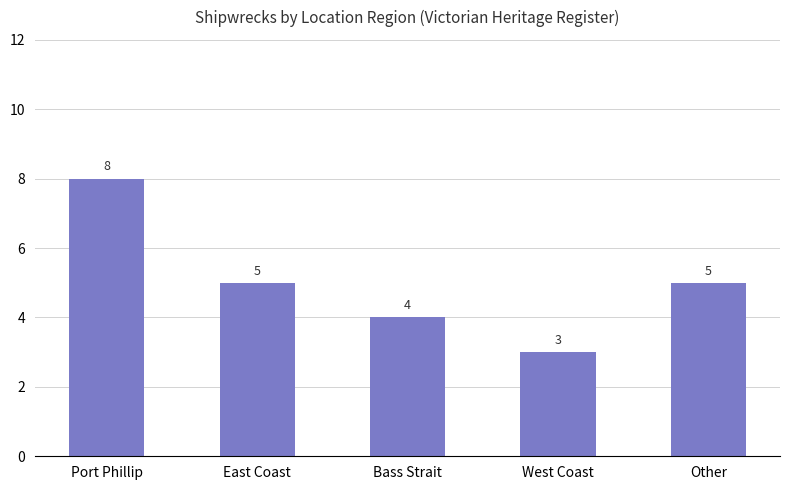

What is the value of the 2nd bar from the left?

5